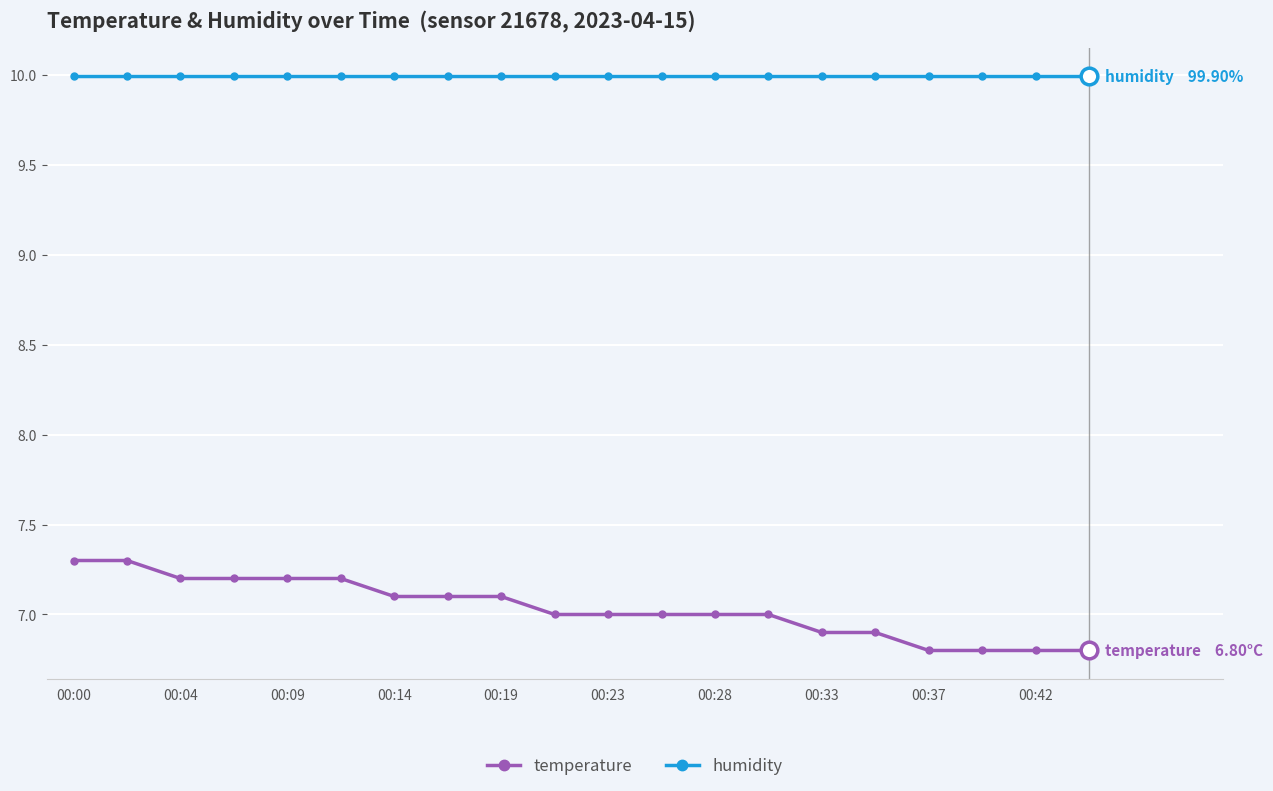

What is the lowest value of the temperature series?

6.8